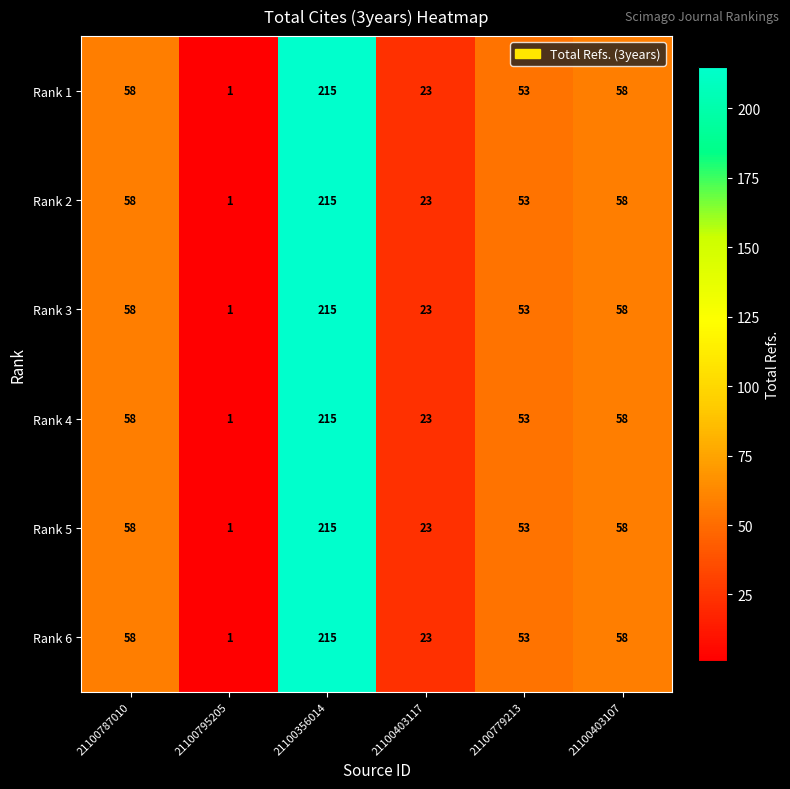

What is the approximate value of Rank 5 at 21100787010?

58